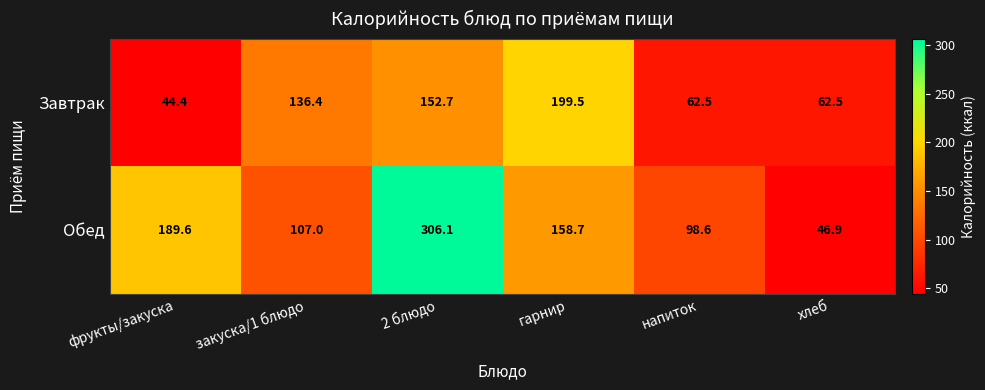

At how many categories does at least one series exceed 62?

6